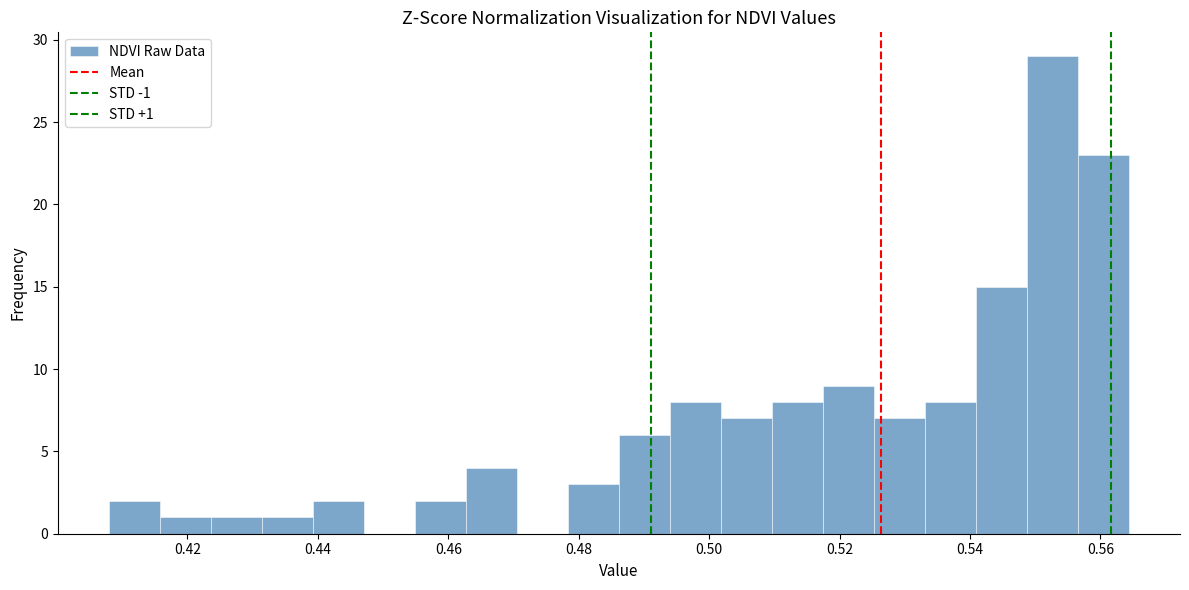

Around what value on the x-axis is the tallest bar? Give the approximate position of its centre, as read against the axis.

0.552